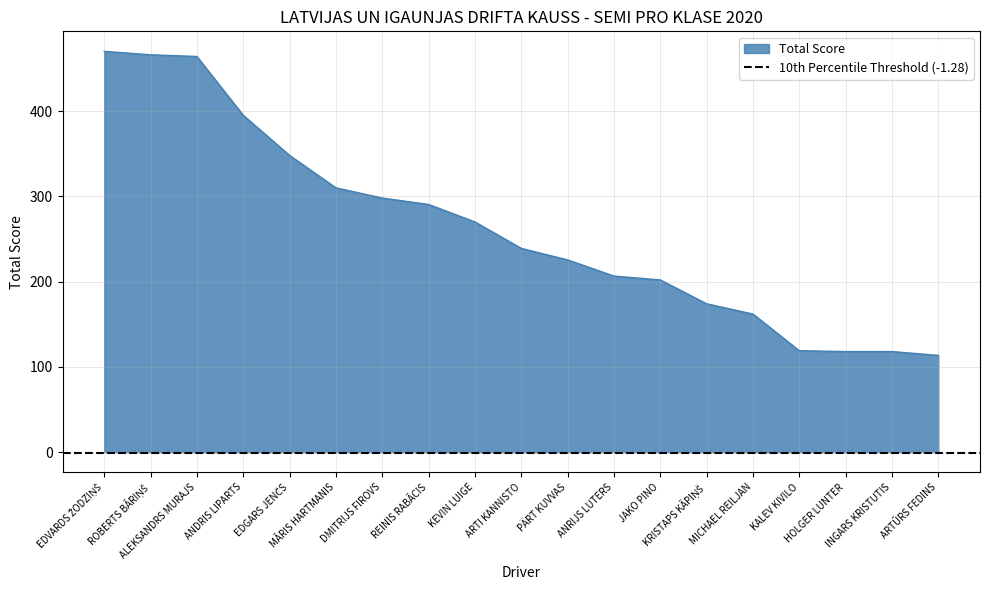

What is the ratio of the value at KALEV KIVILO to the value at ANDRIS LIPARTS?

0.3